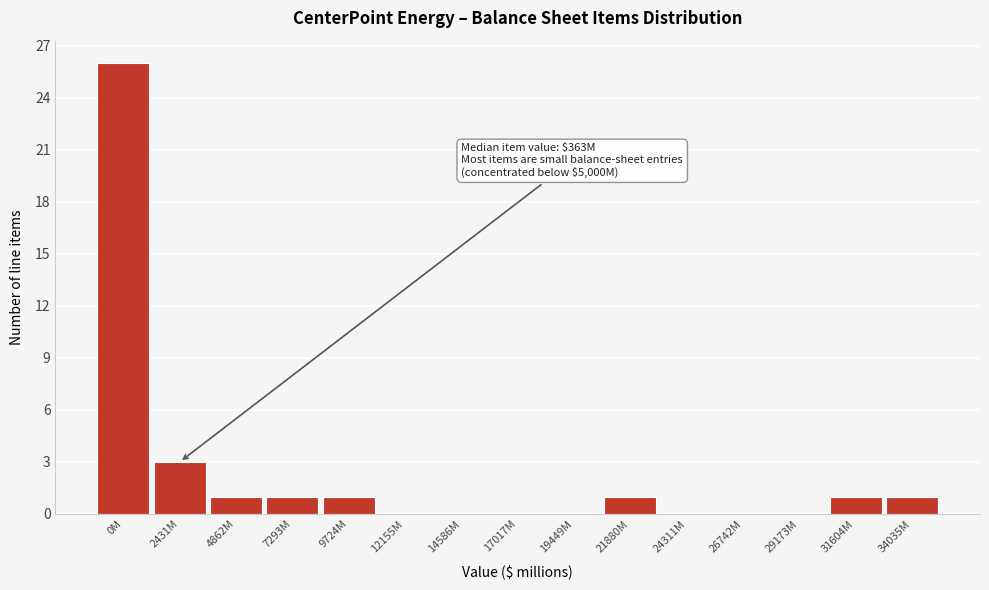

Reading left to right, extract all data points from this chart.

0M=26	2431M=3	4862M=1	7293M=1	9724M=1	12155M=0	14586M=0	17017M=0	19449M=0	21880M=1	24311M=0	26742M=0	29173M=0	31604M=1	34035M=1